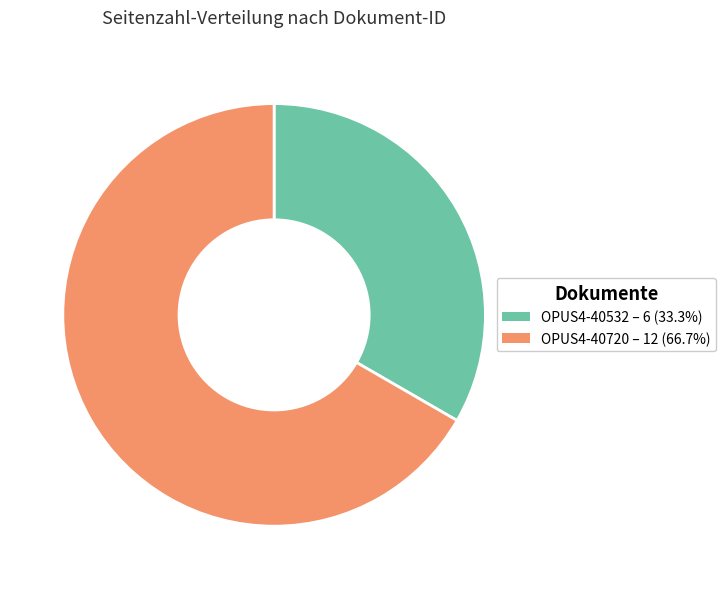

Does any single category account for the majority?

Yes